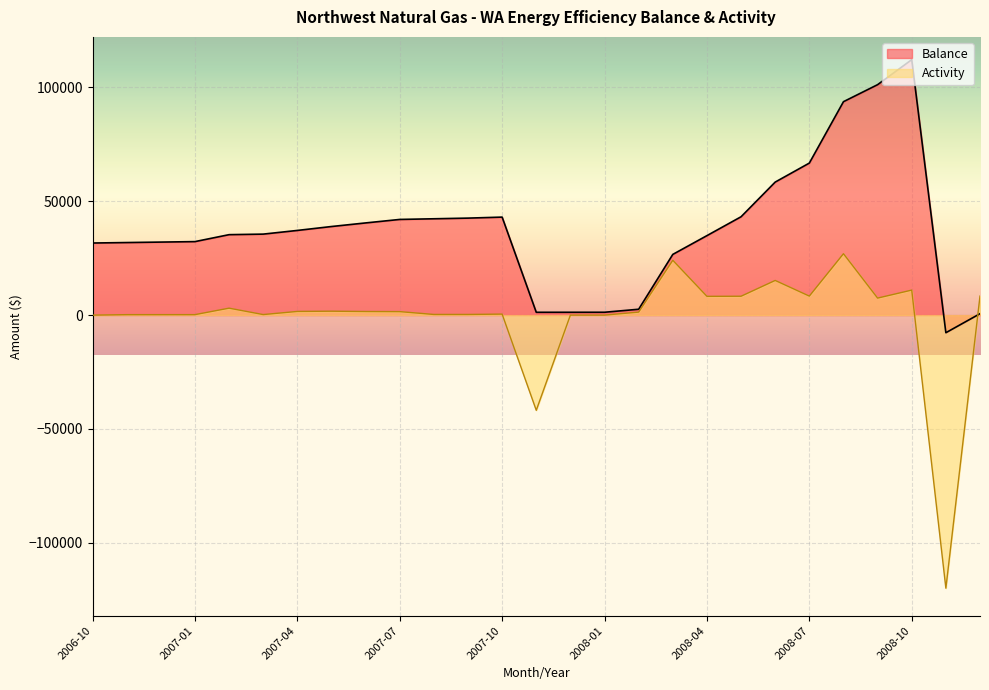

What is the difference between the Balance values at 2007-03 and 2007-10?

7472.4